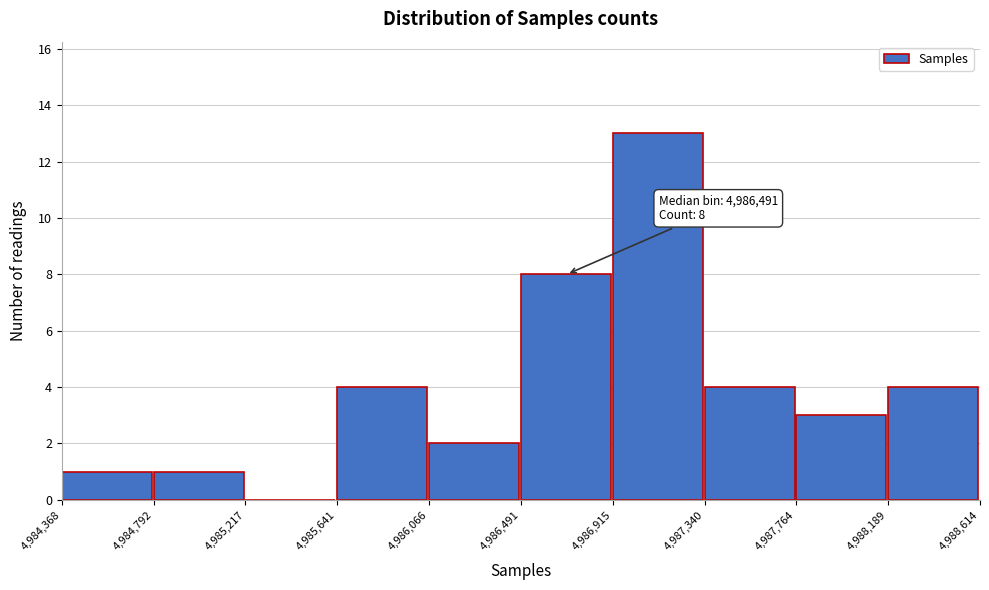

Over which range of the x-axis is the bar tallest?

4,986,915 to 4,987,340